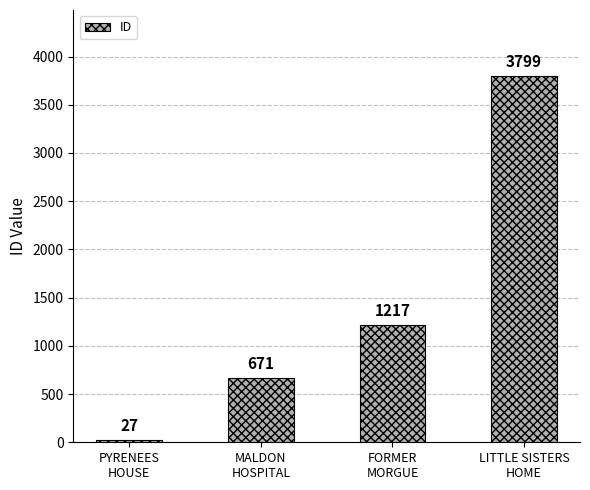

Rank the categories by value from lowest to highest.

PYRENEES
HOUSE, MALDON
HOSPITAL, FORMER
MORGUE, LITTLE SISTERS
HOME